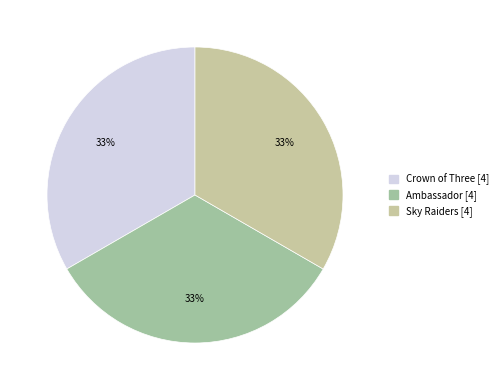

Count the number of slices in the pie.

3